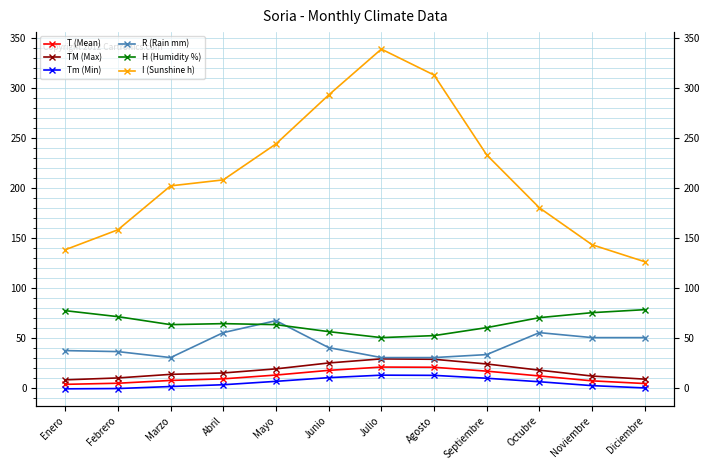

Reading right to left, list all the values displayed in this chart.

T (Mean): Diciembre=4.0	Noviembre=6.7	Octubre=11.6	Septiembre=16.4	Agosto=20.3	Julio=20.5	Junio=17.2	Mayo=12.5	Abril=8.7	Marzo=7.1	Febrero=4.3	Enero=3.2
TM (Max): Diciembre=8.4	Noviembre=11.5	Octubre=17.4	Septiembre=23.6	Agosto=28.3	Julio=28.7	Junio=24.6	Mayo=18.7	Abril=14.6	Marzo=13.2	Febrero=9.6	Enero=7.7
Tm (Min): Diciembre=-0.4	Noviembre=1.9	Octubre=5.8	Septiembre=9.3	Agosto=12.2	Julio=12.4	Junio=9.9	Mayo=6.2	Abril=2.8	Marzo=1.0	Febrero=-1.0	Enero=-1.3
R (Rain mm): Diciembre=50.0	Noviembre=50.0	Octubre=55.0	Septiembre=33.0	Agosto=30.0	Julio=30.0	Junio=40.0	Mayo=67.0	Abril=55.0	Marzo=30.0	Febrero=36.0	Enero=37.0
H (Humidity %): Diciembre=78.0	Noviembre=75.0	Octubre=70.0	Septiembre=60.0	Agosto=52.0	Julio=50.0	Junio=56.0	Mayo=63.0	Abril=64.0	Marzo=63.0	Febrero=71.0	Enero=77.0
I (Sunshine h): Diciembre=126.0	Noviembre=143.0	Octubre=180.0	Septiembre=233.0	Agosto=313.0	Julio=339.0	Junio=293.0	Mayo=244.0	Abril=208.0	Marzo=202.0	Febrero=158.0	Enero=138.0